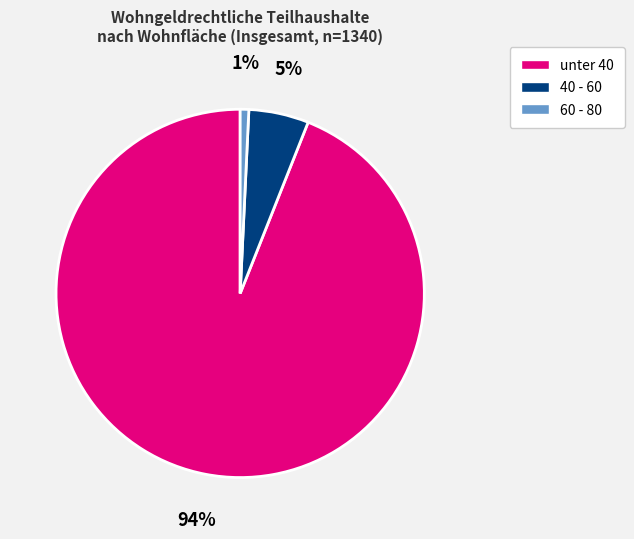

Combined, do 60 - 80 and 40 - 60 account for over 50%?

No